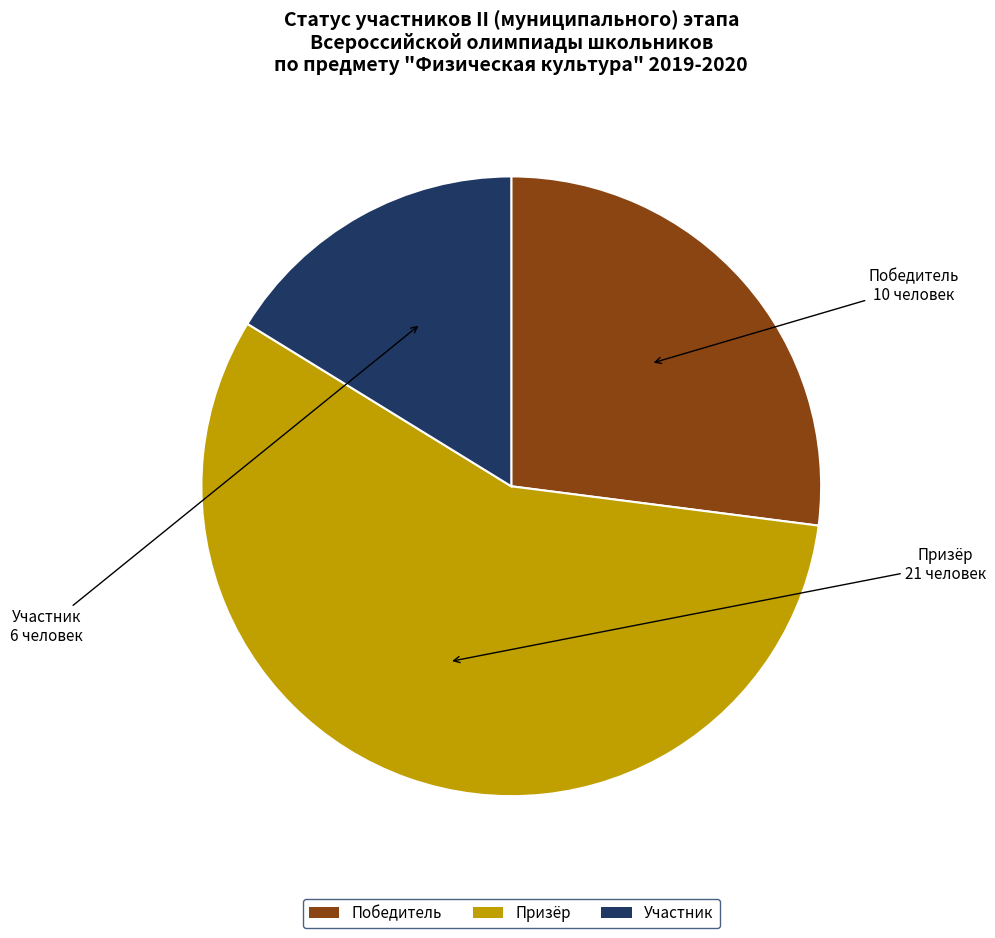

Which slice is the smallest?

Участник